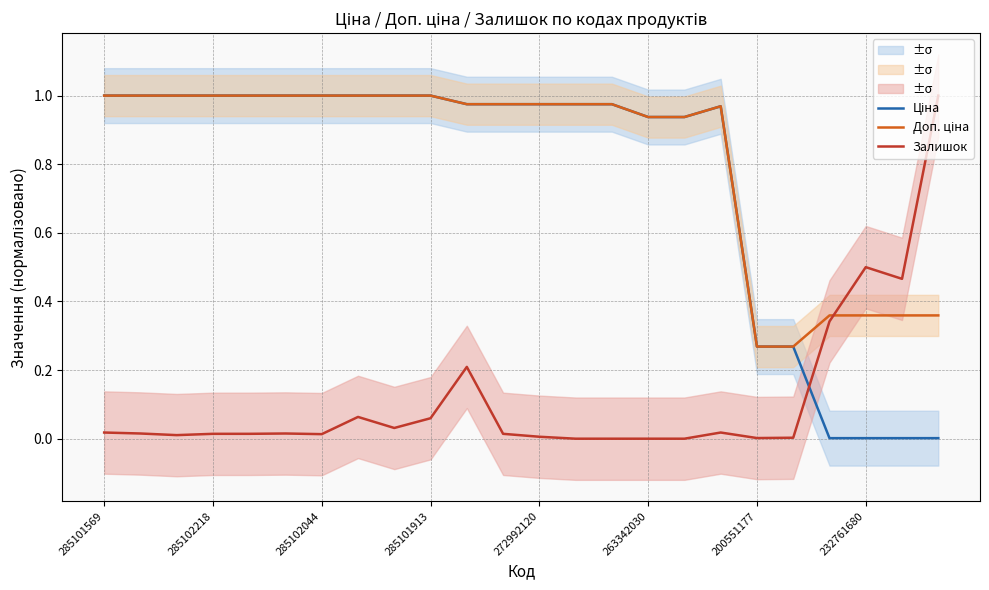

Is it true that Ціна equals 0.0 at 20?

True